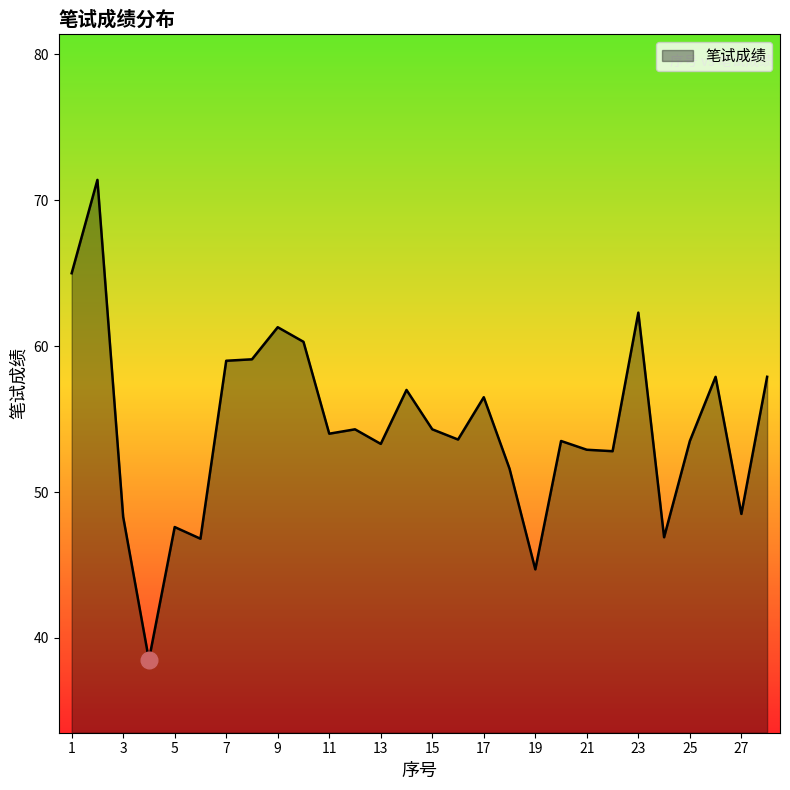

What is the minimum value shown in the chart?

38.5